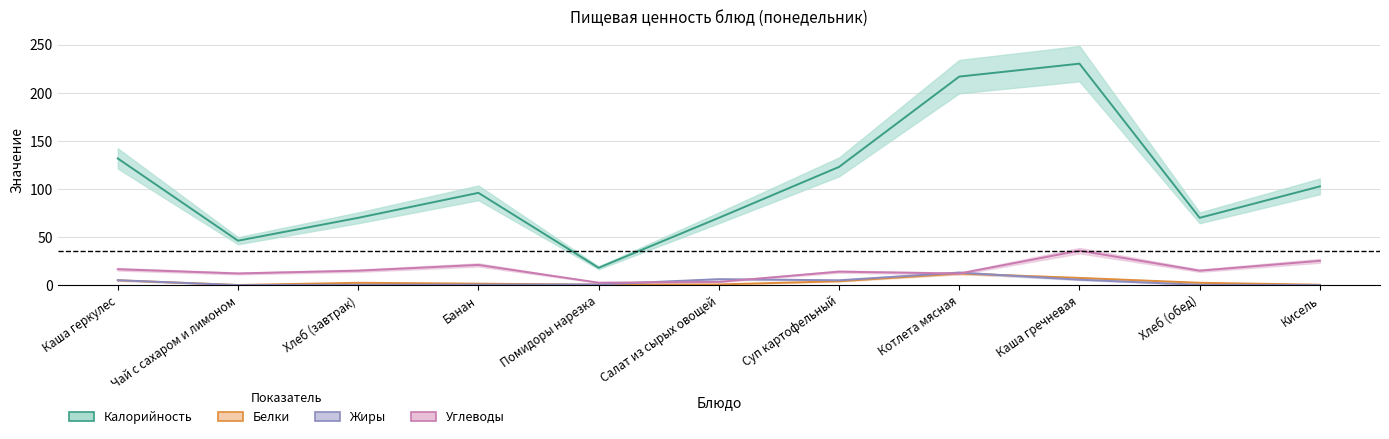

In Жиры, how many points are lower than both neighbors (excluding endpoints)?

2